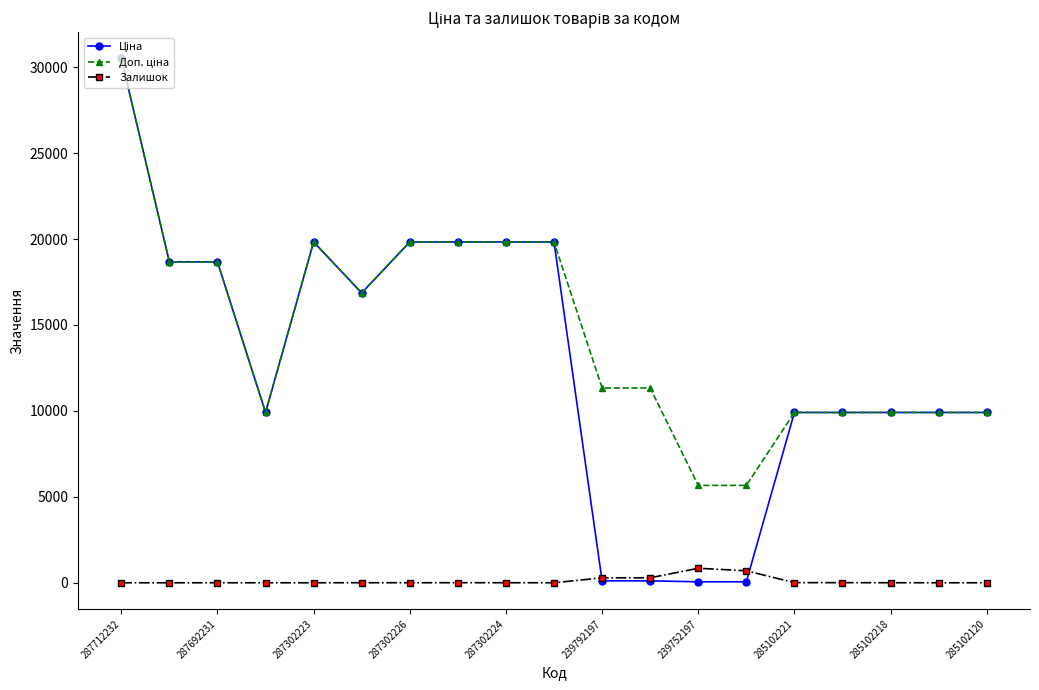

At how many categories does at least one series exceed 11952?

9